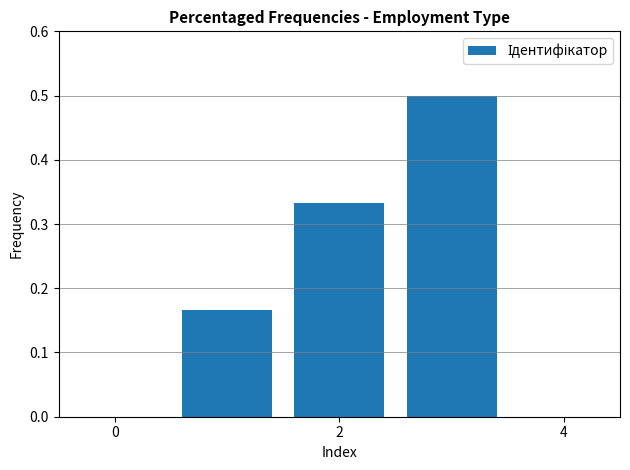

How many values are between 0 and 1?

3